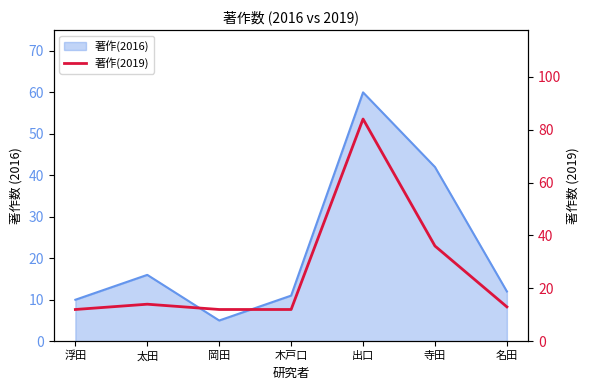

The chart shows a value of 17 at 岡田. True or false?

False